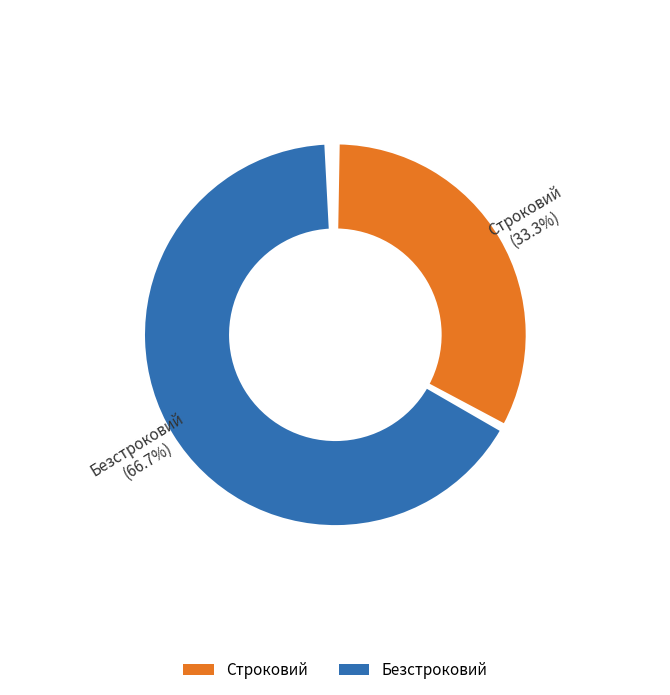

Is there any slice that represents more than half of the pie?

Yes